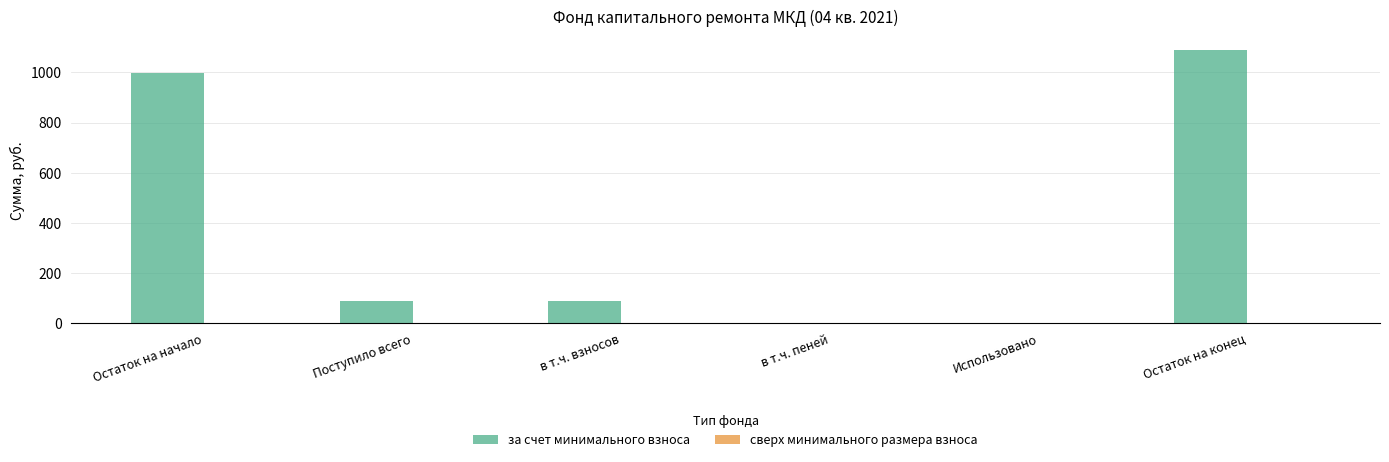

Read the value at Остаток на конец.

1087.7